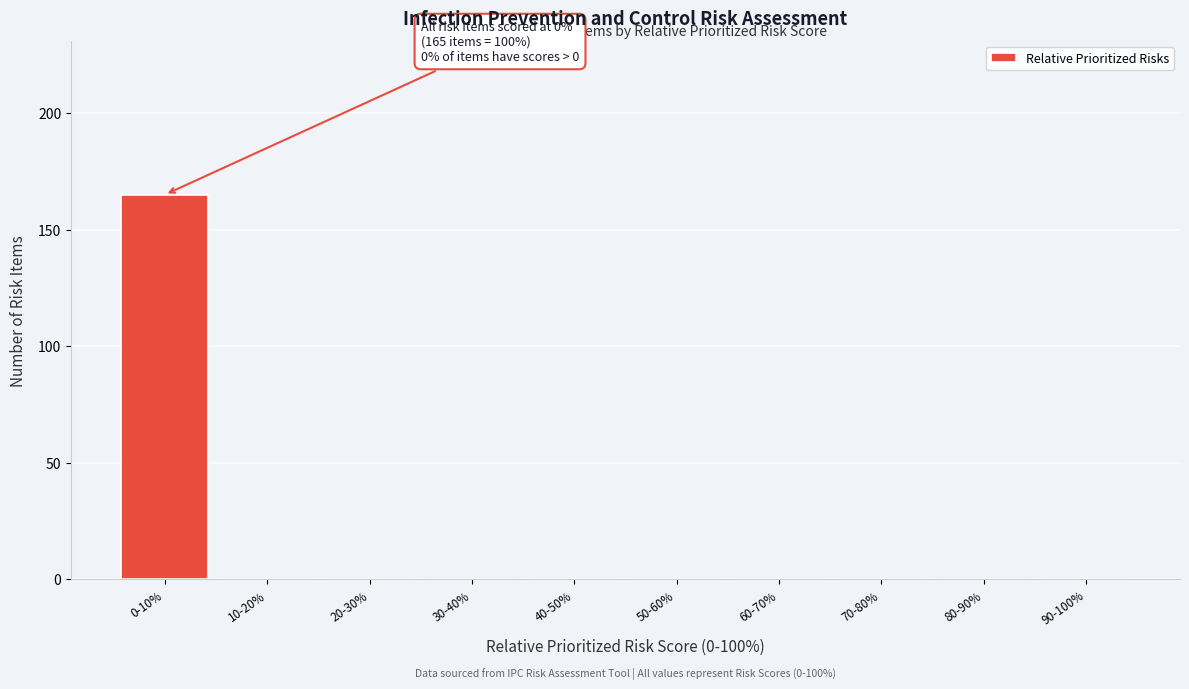

Reading left to right, list all the values displayed in this chart.

0-10%=165	10-20%=0	20-30%=0	30-40%=0	40-50%=0	50-60%=0	60-70%=0	70-80%=0	80-90%=0	90-100%=0